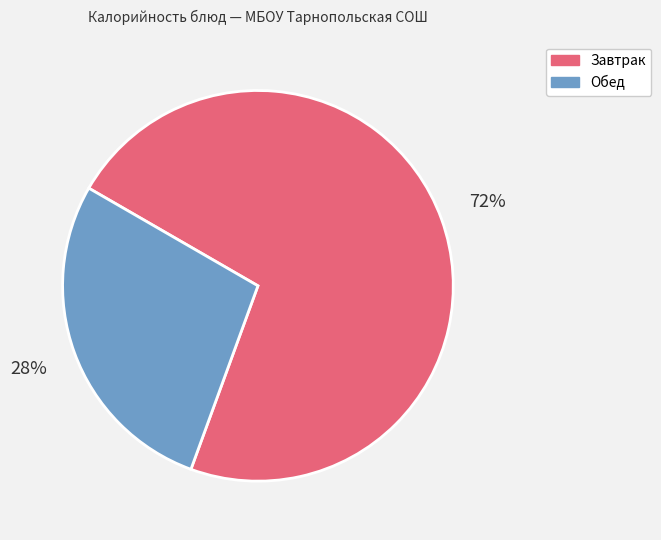

The Обед slice represents 17% of the pie. True or false?

False